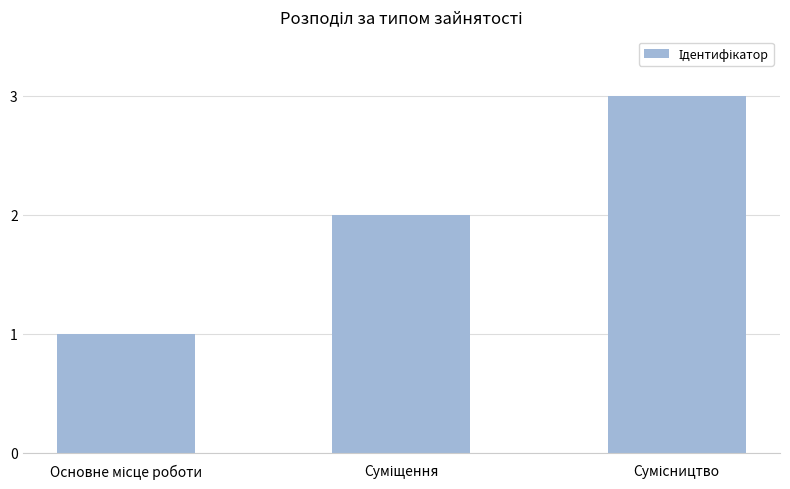

Reading right to left, what are all the values shown in this chart?

3	2	1